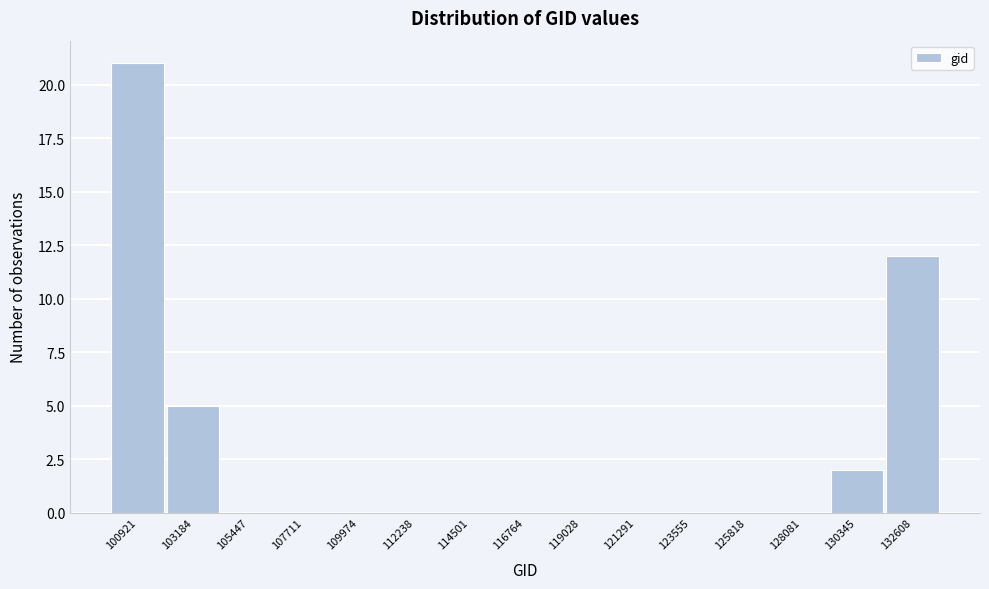

Reading left to right, extract all data points from this chart.

100921=21	103184=5	105447=0	107711=0	109974=0	112238=0	114501=0	116764=0	119028=0	121291=0	123555=0	125818=0	128081=0	130345=2	132608=12